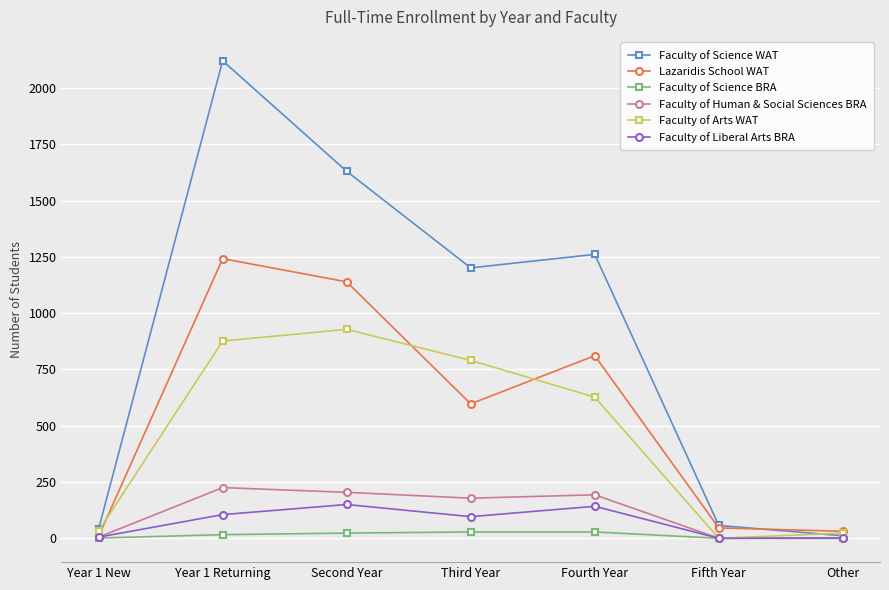

How many distinct data groups are displayed?

6